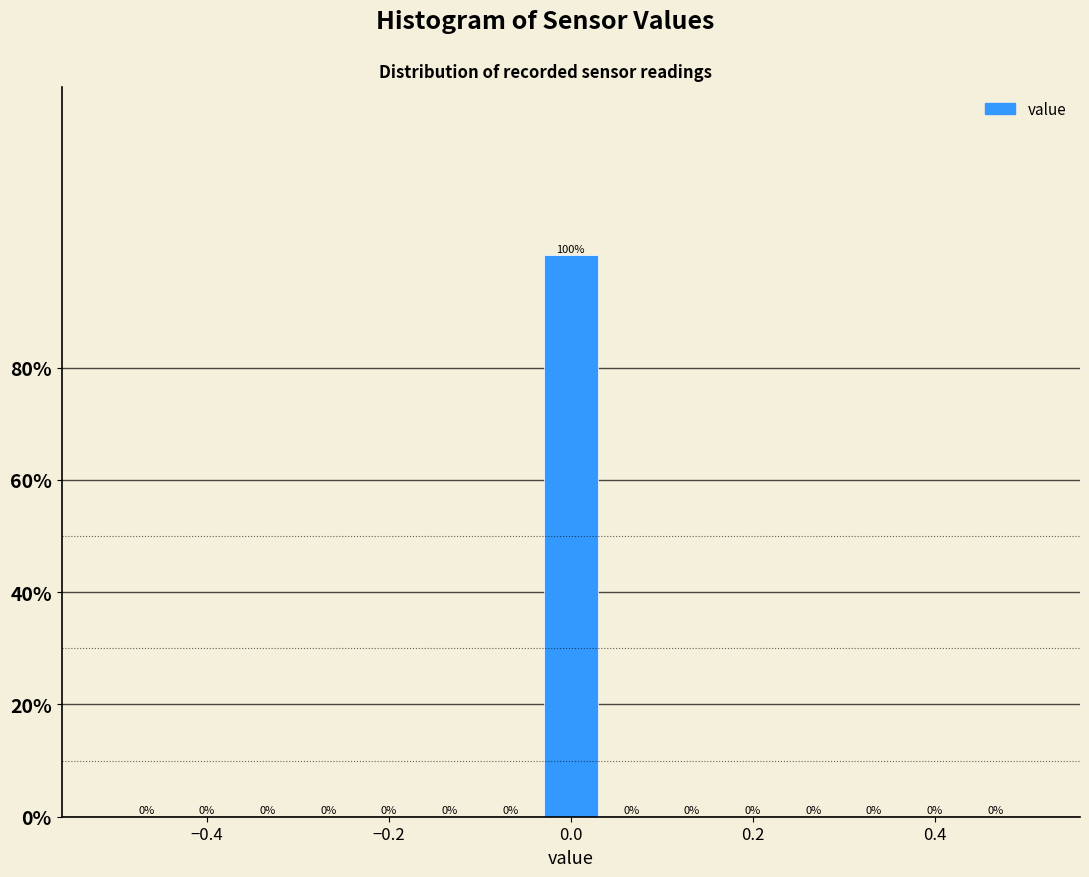

Around what value on the x-axis is the tallest bar? Give the approximate position of its centre, as read against the axis.

0.00